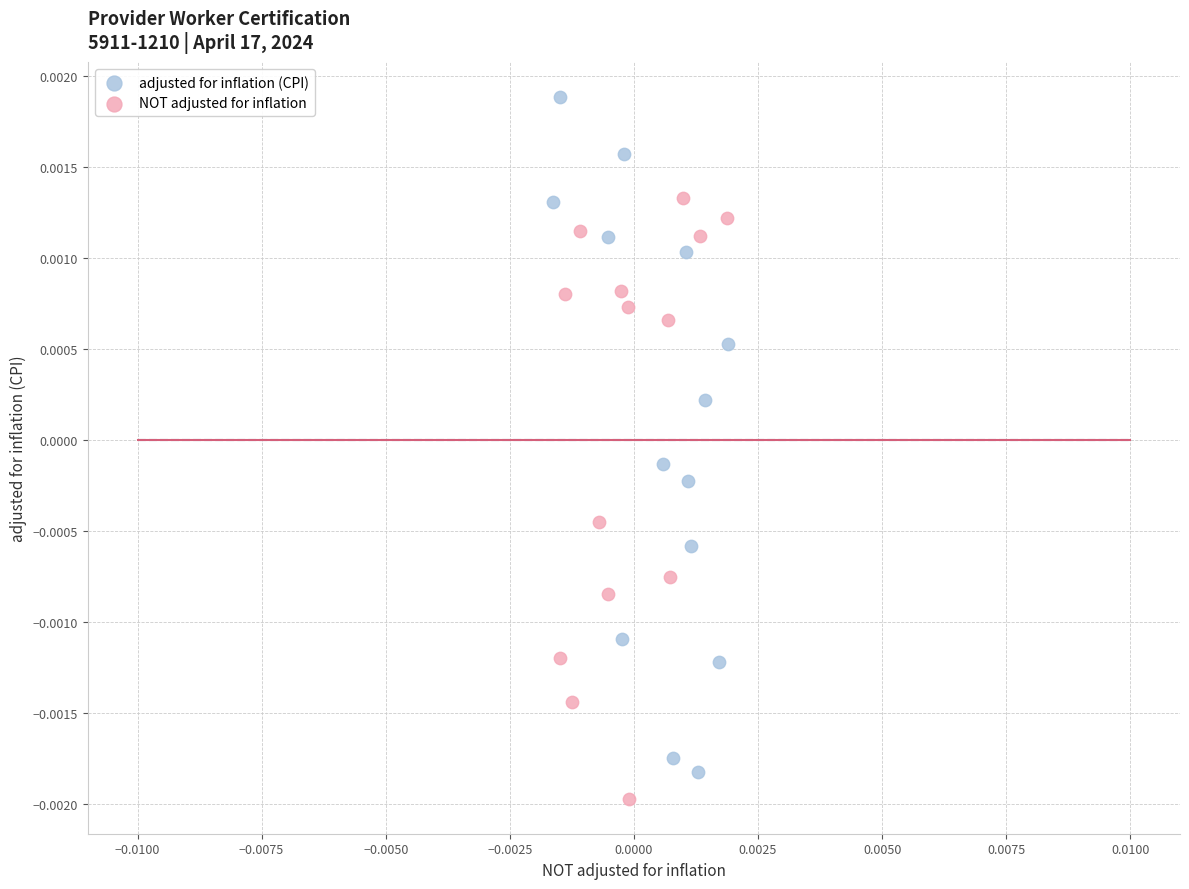

Which series has the widest spread of Y values?

adjusted for inflation (CPI)